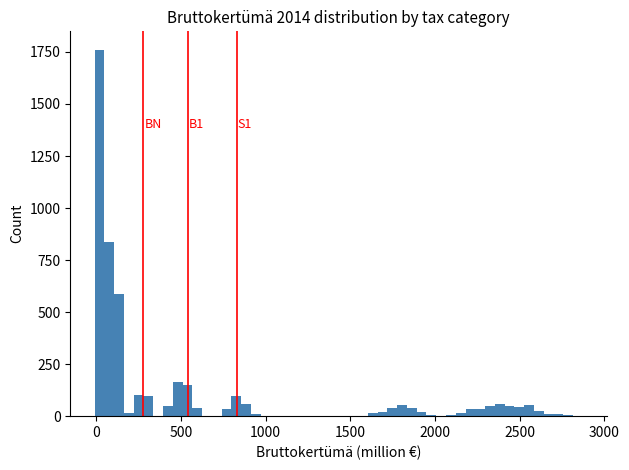

Read against the x-axis, roughly where is the centre of the tallest bar?

0